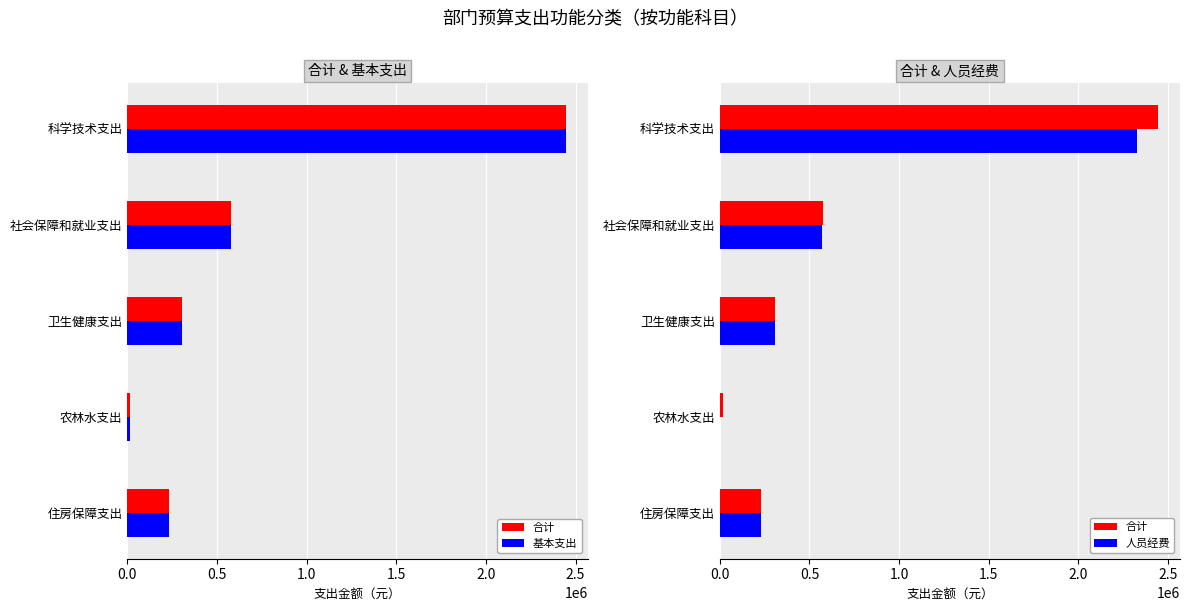

Between 1.5 and 2.0, which is larger?

2.0